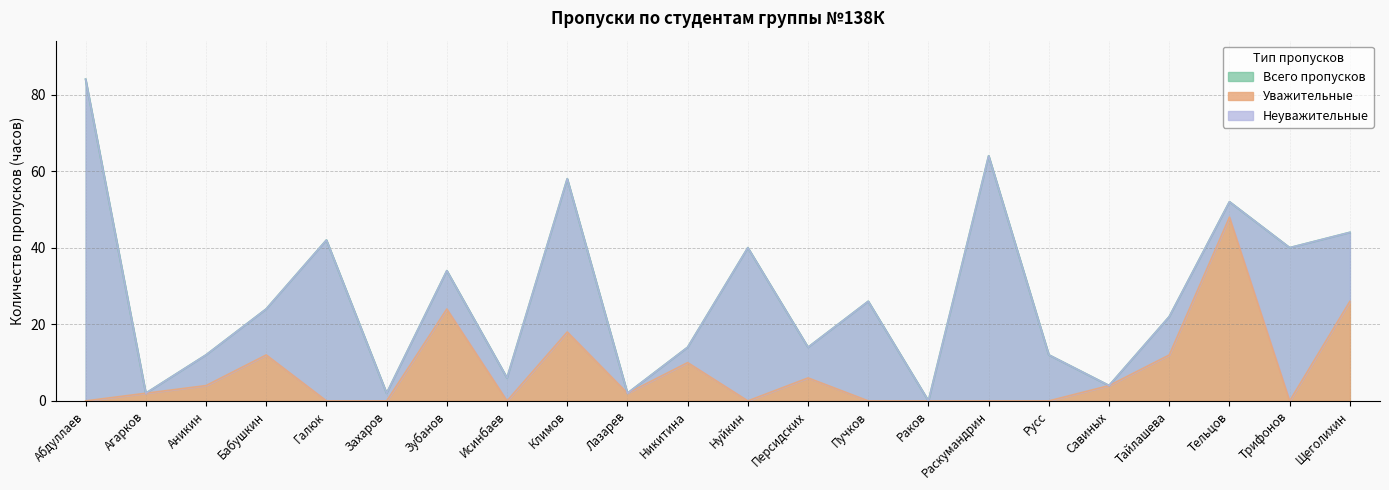

Is the value of Всего пропусков at Аникин greater than the value of Уважительные at Пучков?

Yes